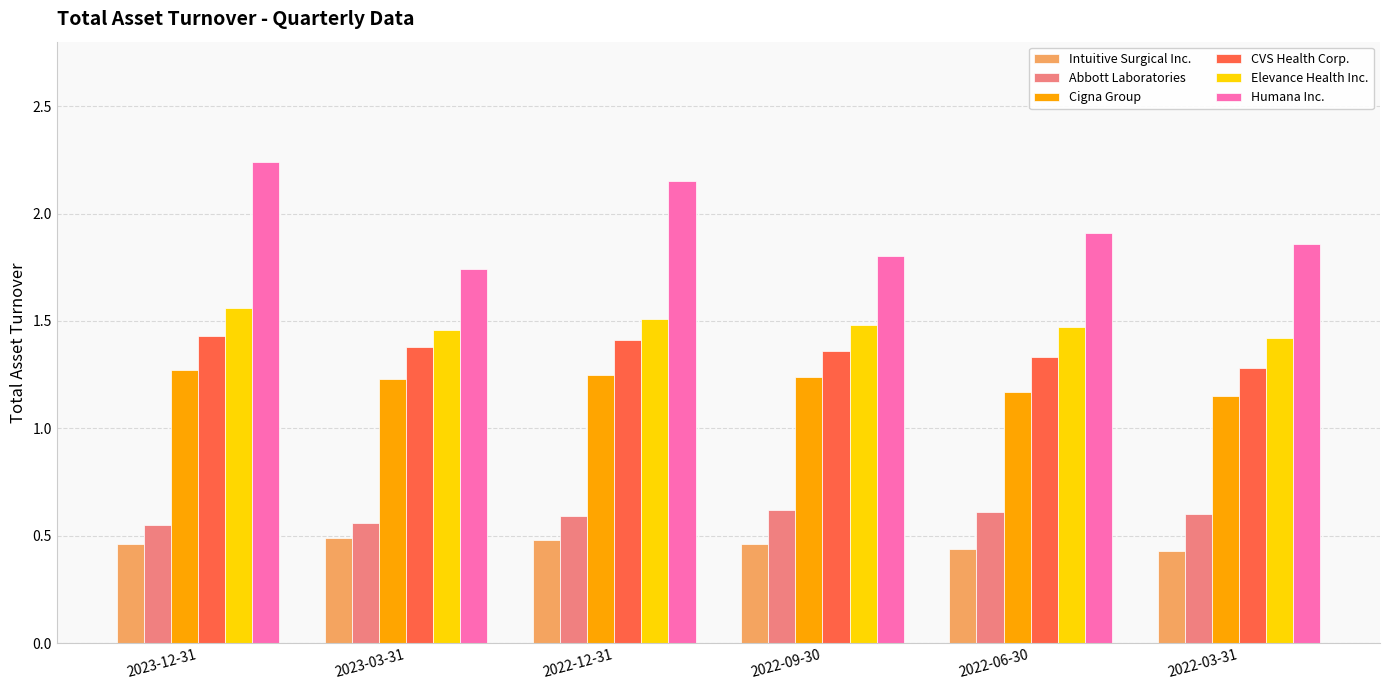

Which series has the largest total across all categories?

Humana Inc.